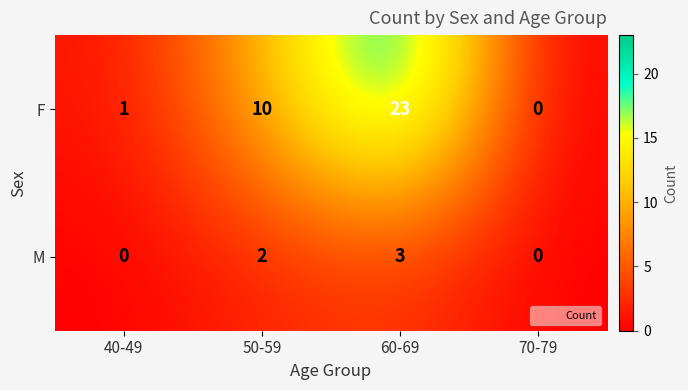

Rank the series by their average value, from lowest to highest.

M, F